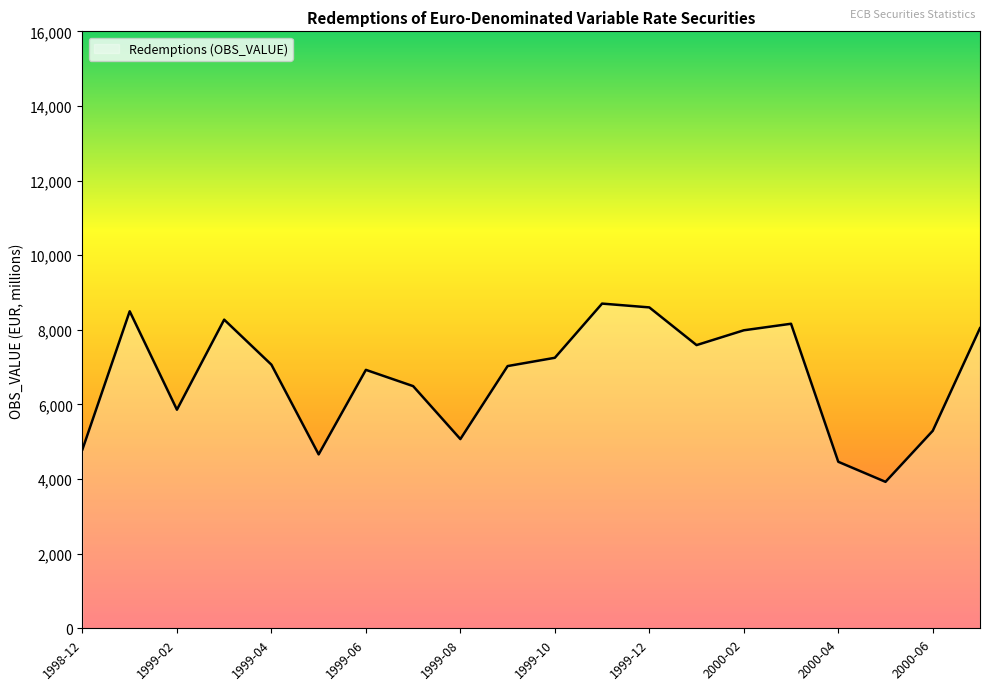

What is the difference between the maximum and minimum values?

4777.5